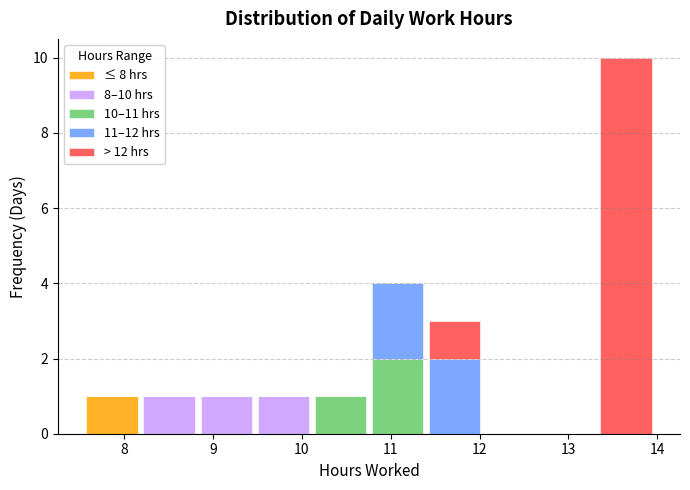

Which range on the x-axis has the tallest stacked bar (by total height)?

13.3 to 14.0